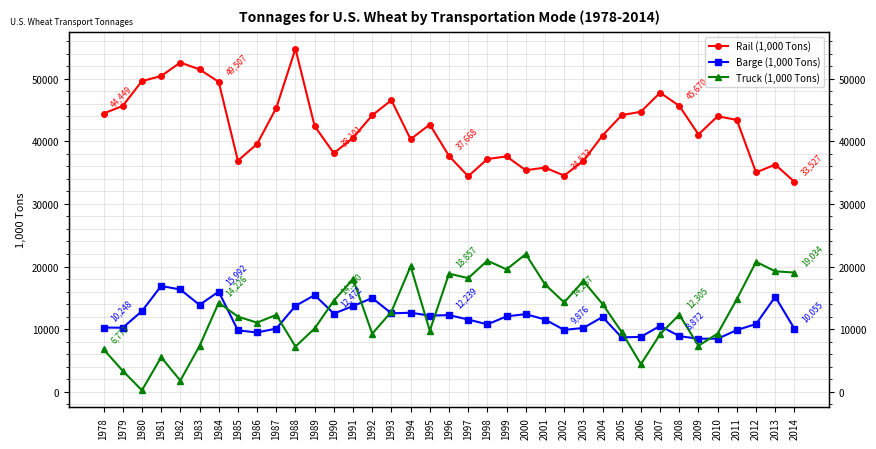

What value does the Truck (1,000 Tons) series have at 1989?

10109